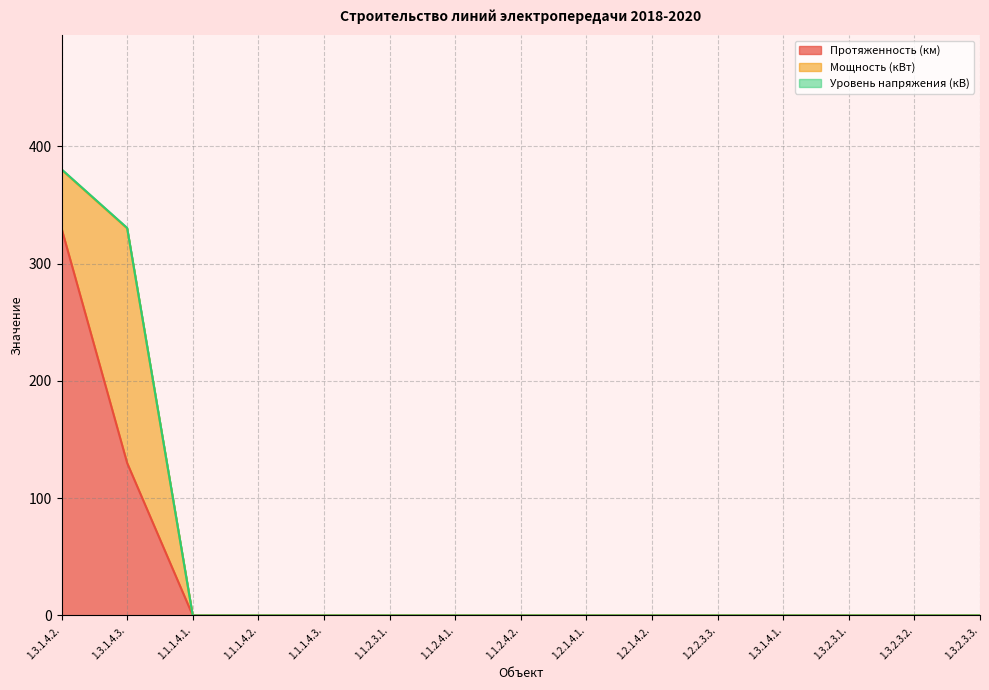

How many lines are shown in the chart?

3